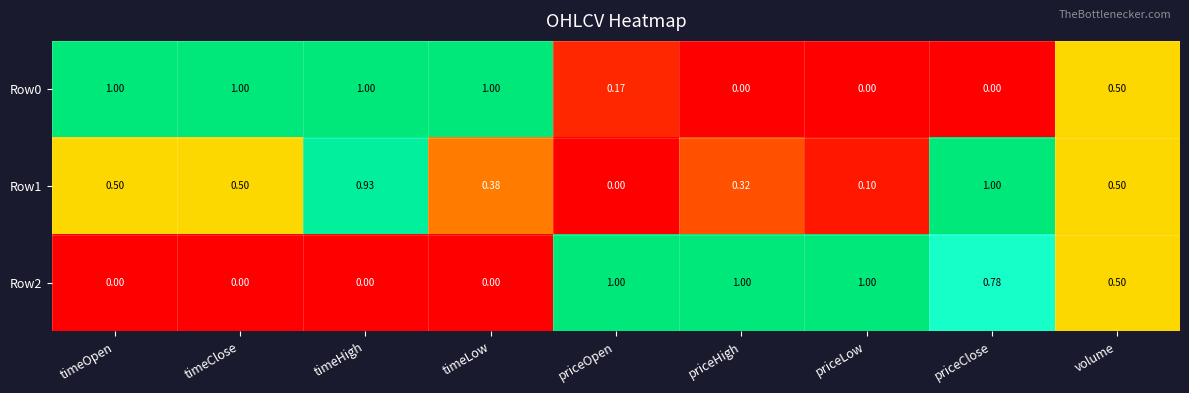

Where is Row1 nearest to the value 0?

priceOpen